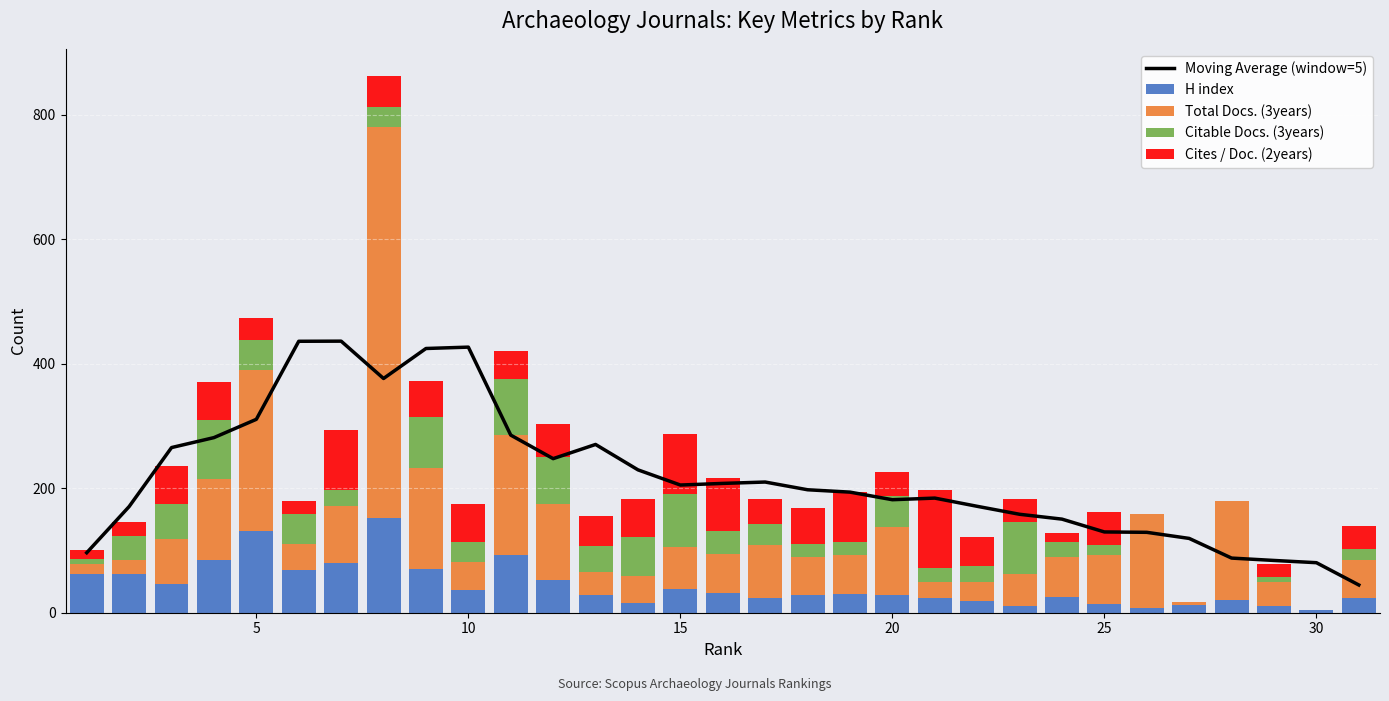

What is the highest value of the H index series?

152